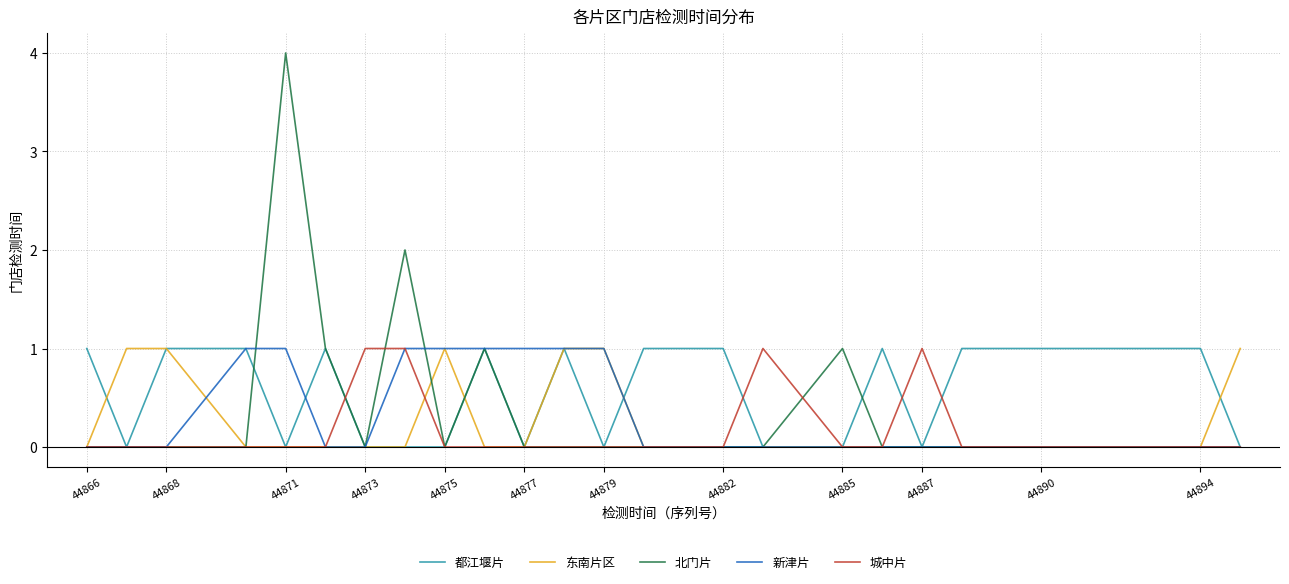

Reading left to right, transcribe all the data shown in this chart.

都江堰片: 1	0	1	1	0	1	0	0	0	1	0	1	0	1	1	0	0	1	0	1	1	1	1	0
东南片区: 0	1	1	0	0	0	0	0	1	0	0	1	1	0	0	0	0	0	0	0	0	0	0	1
北门片: 0	0	0	0	4	1	0	2	0	1	0	0	0	0	0	0	1	0	0	0	0	0	0	0
新津片: 0	0	0	1	1	0	0	1	1	1	1	1	1	0	0	0	0	0	0	0	0	0	0	0
城中片: 0	0	0	0	0	0	1	1	0	0	0	0	0	0	0	1	0	0	1	0	0	0	0	0